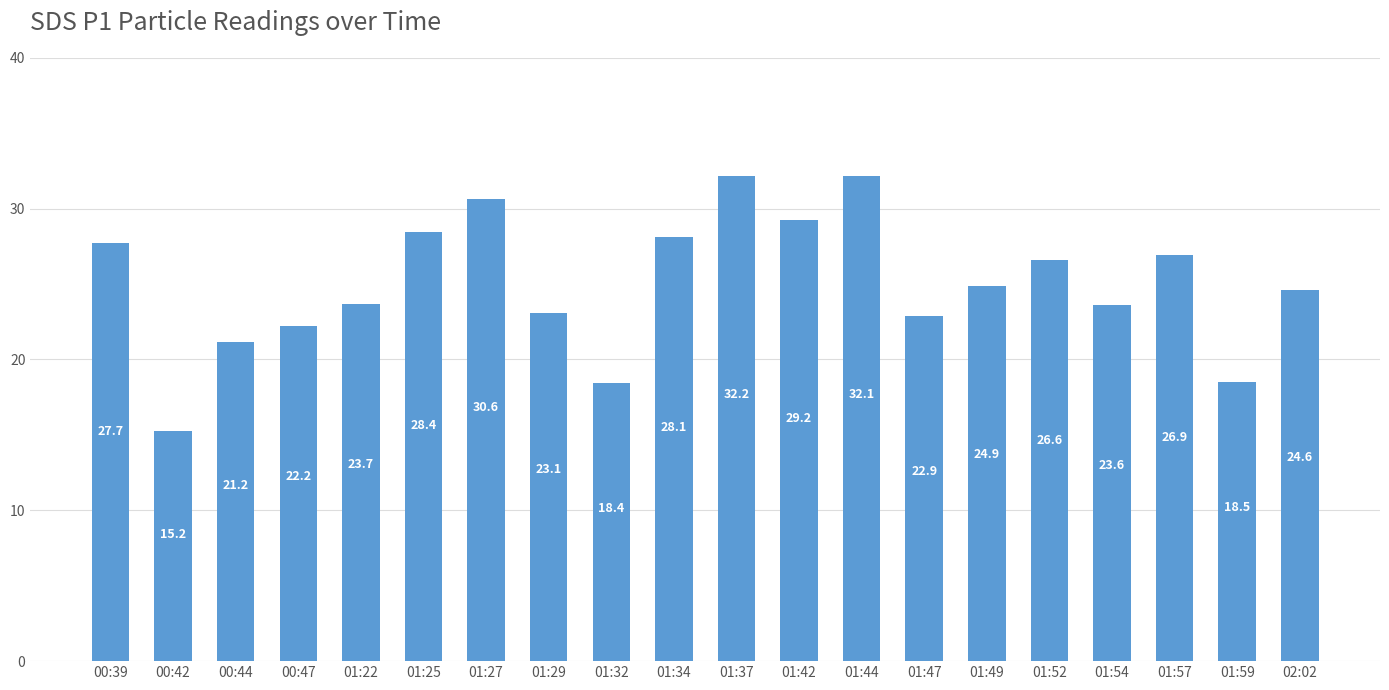

Is it true that the value at 01:22 is 9.1?

False